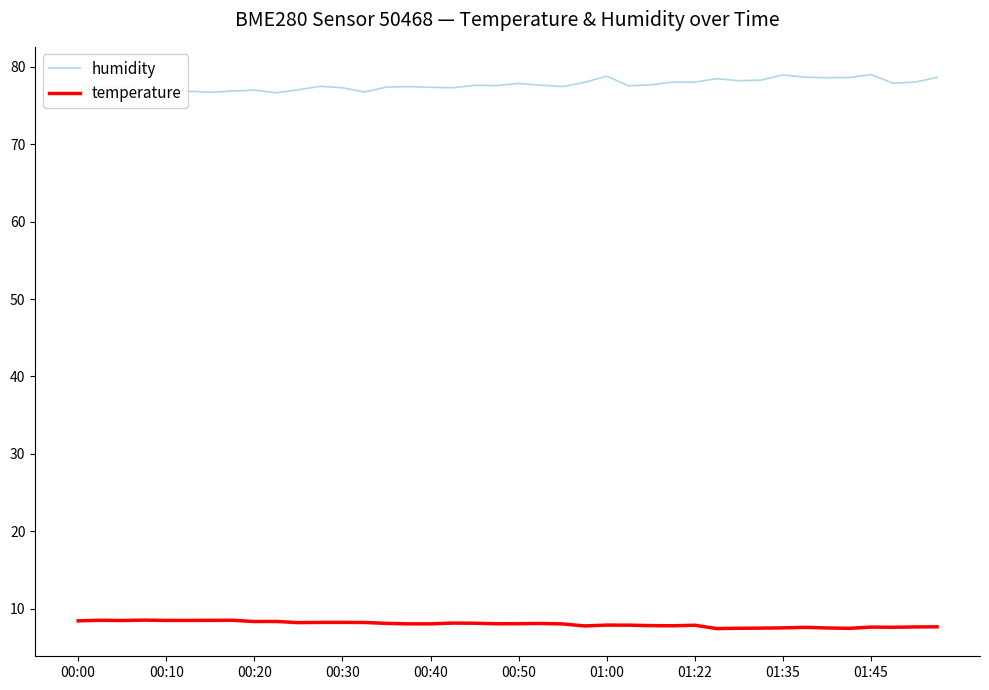

List the series in order of their peak value, highest first.

humidity, temperature